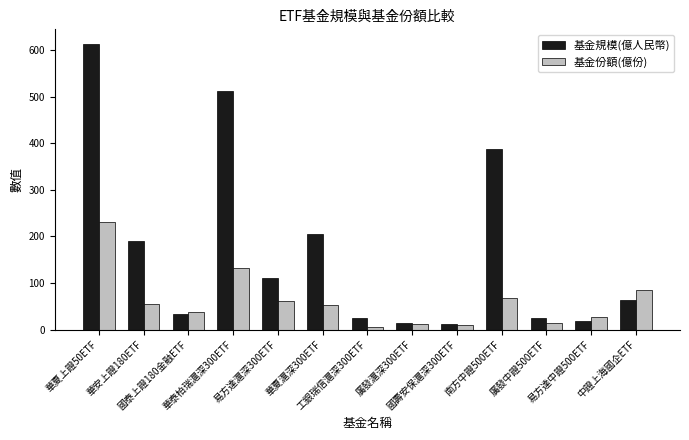

What is the average value of the 基金份額(億份) series?

61.1